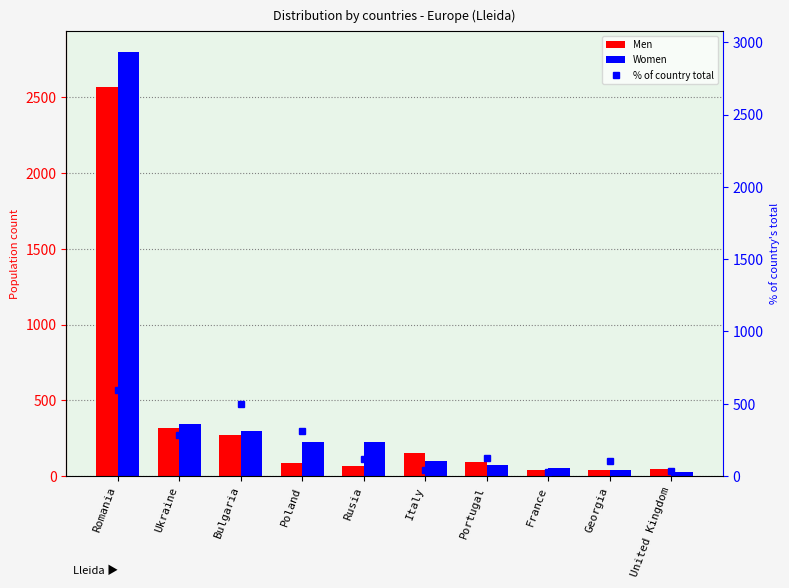

What is the average value of the Women series?

419